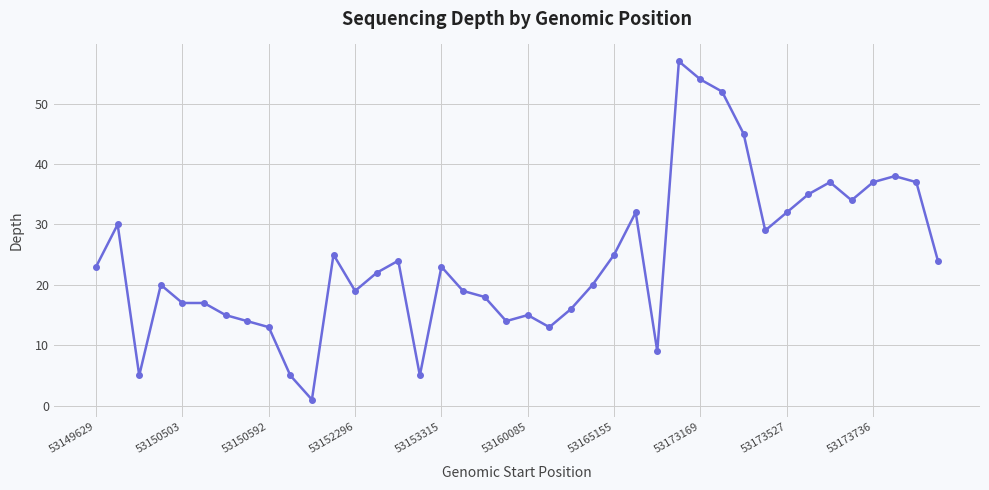

What is the difference between the second highest and minimum values?

53